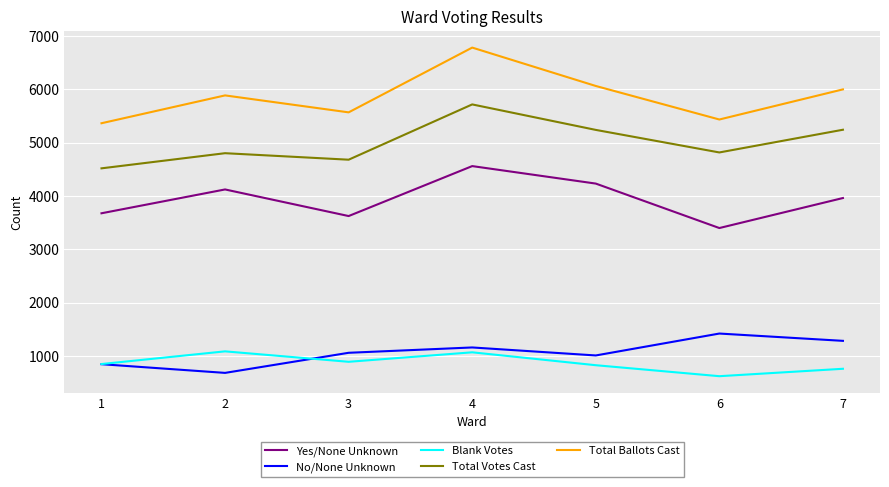

What is the difference between the second highest and minimum values in the No/None Unknown series?

601